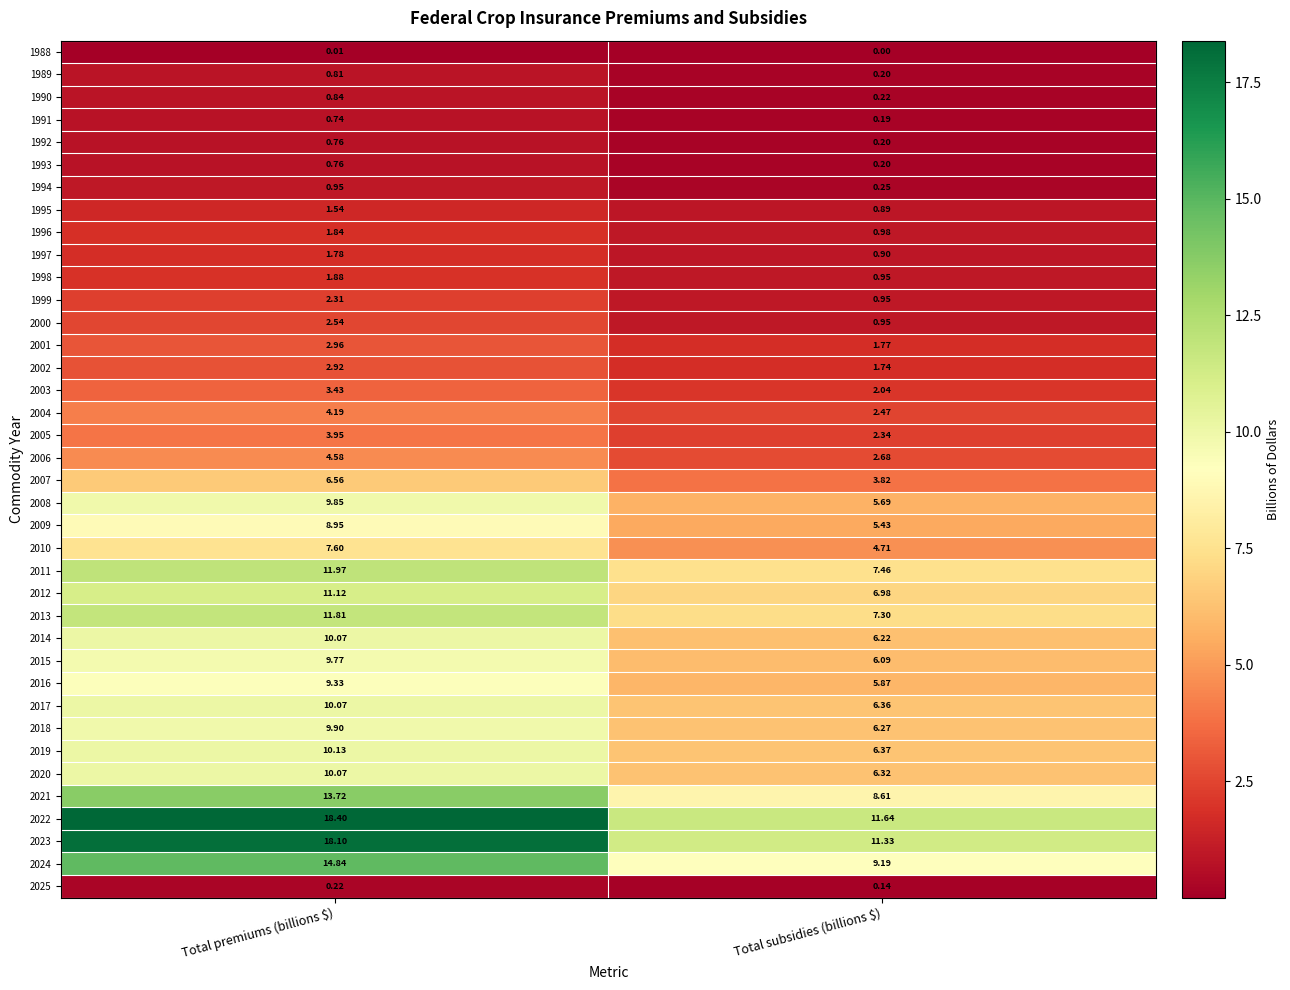

Which category has the highest value in the 1997 series?

Total premiums (billions $)